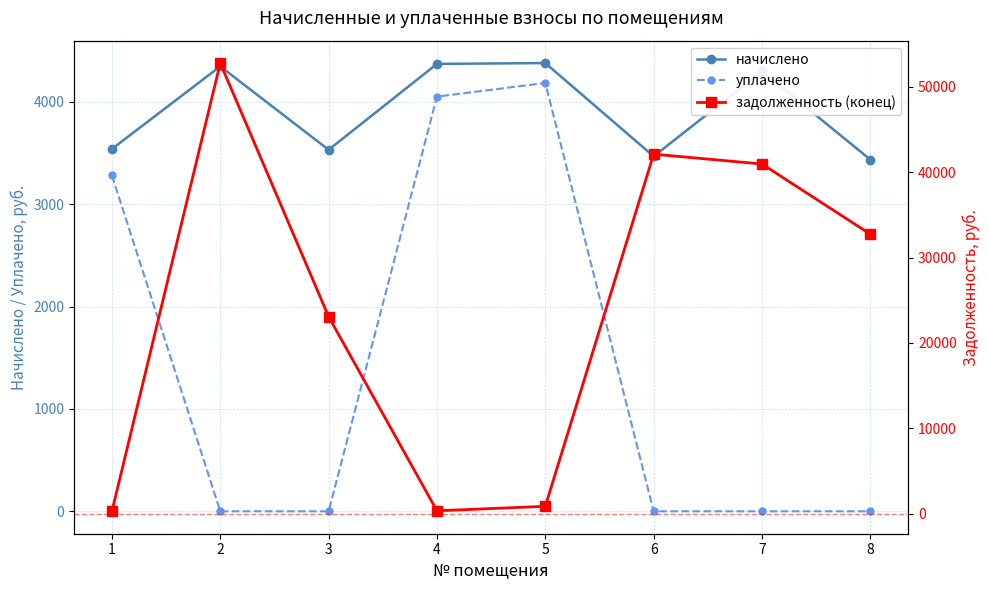

What is the total value across all series at 7?

45266.9